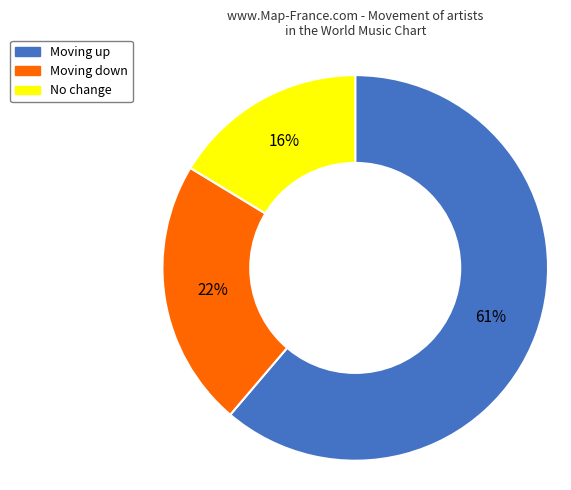

Is the sum of Moving down and No change greater than half?

No